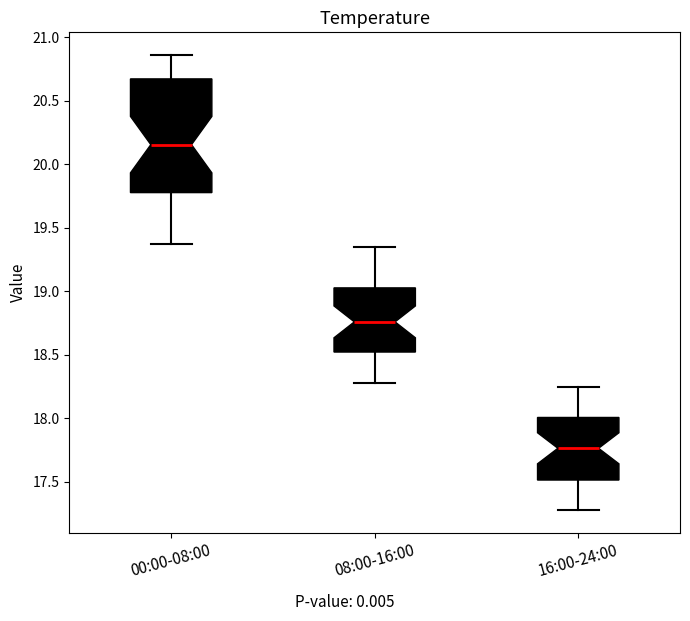

Where does the upper whisker of the box for 16:00-24:00 end on the y-axis? The values are not printed on the chart, so give them approximately, as read against the axis.

18.25